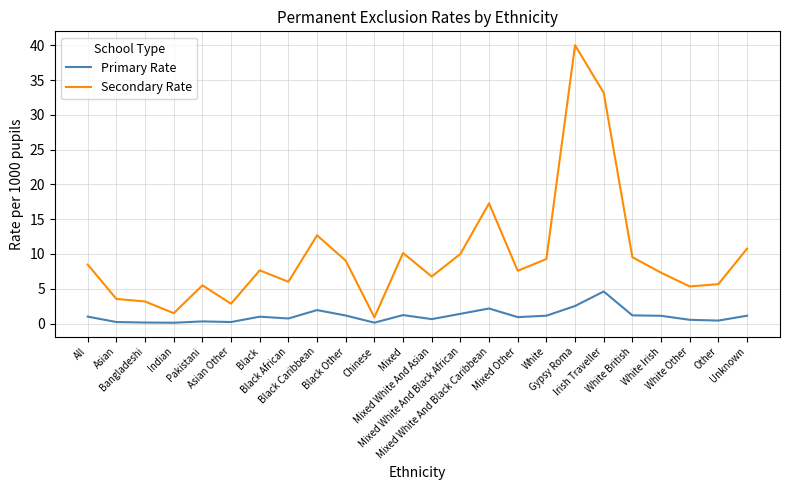

At which label does Secondary Rate reach its peak?

Gypsy Roma